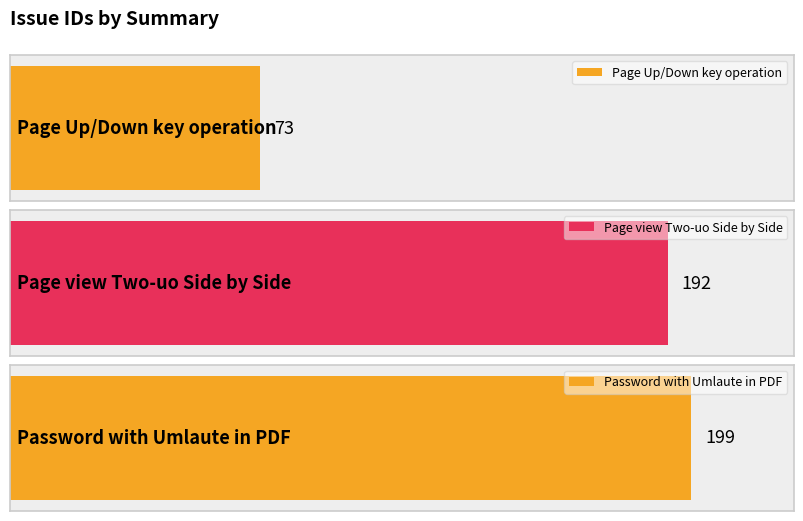

Does the chart contain stacked bars?

No